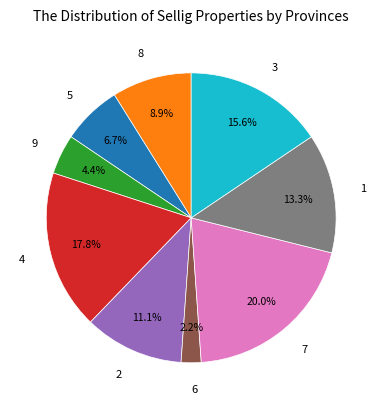

The 8 slice represents 23% of the pie. True or false?

False